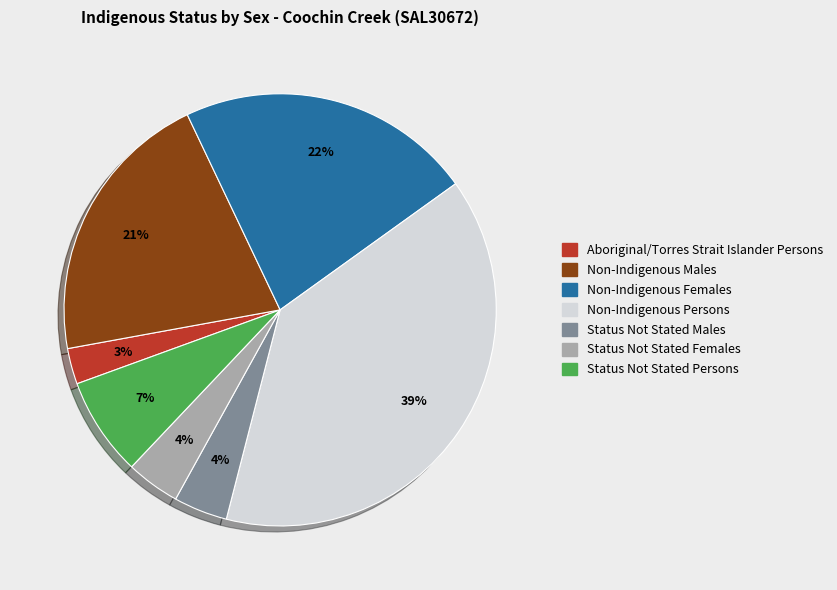

Which has a higher value, Non-Indigenous Females or Aboriginal/Torres Strait Islander Persons?

Non-Indigenous Females